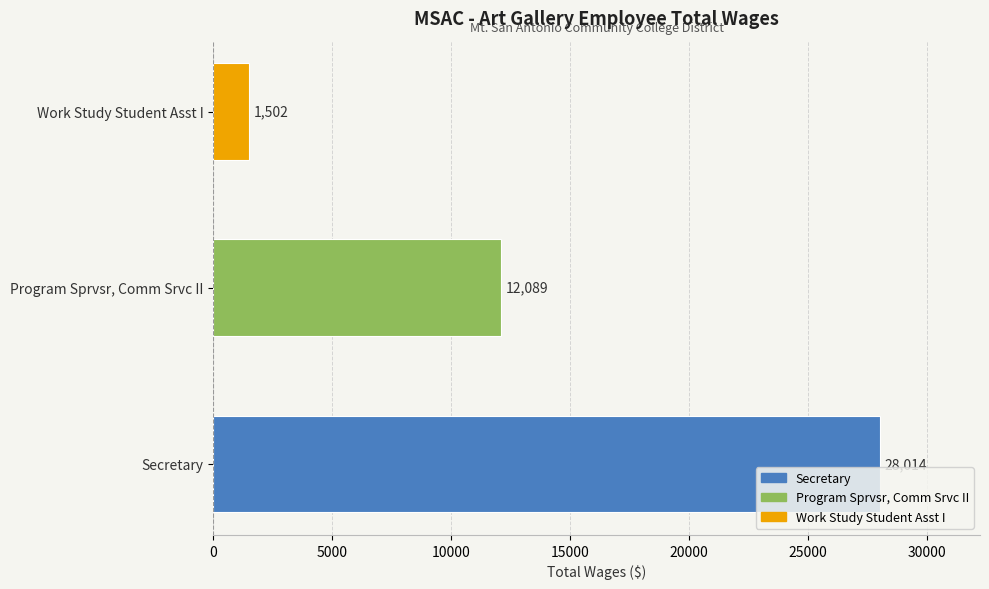

Reading right to left, transcribe all the data shown in this chart.

Work Study Student Asst I=1502	Program Sprvsr, Comm Srvc II=12089	Secretary=28014